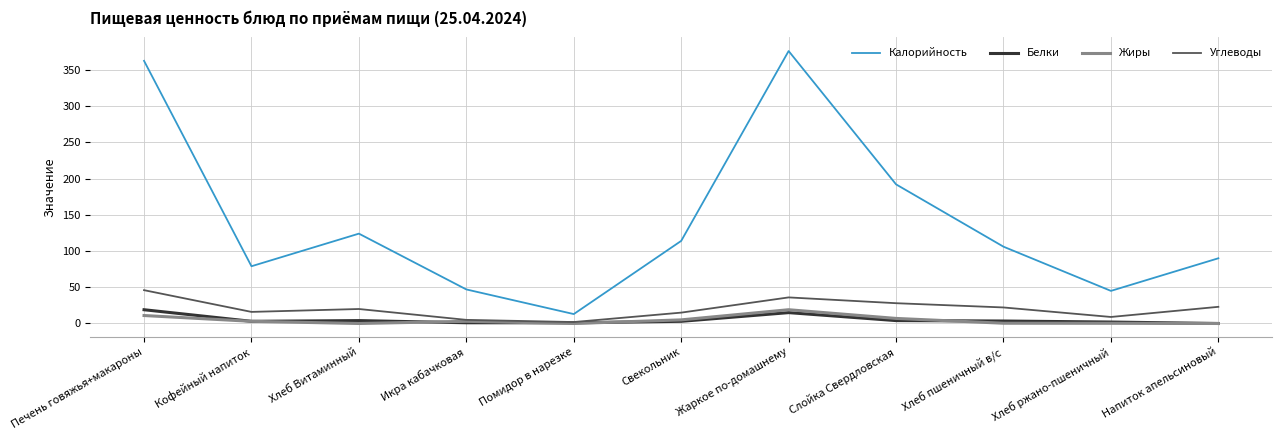

True or false: Белки and Калорийность intersect in this chart.

False